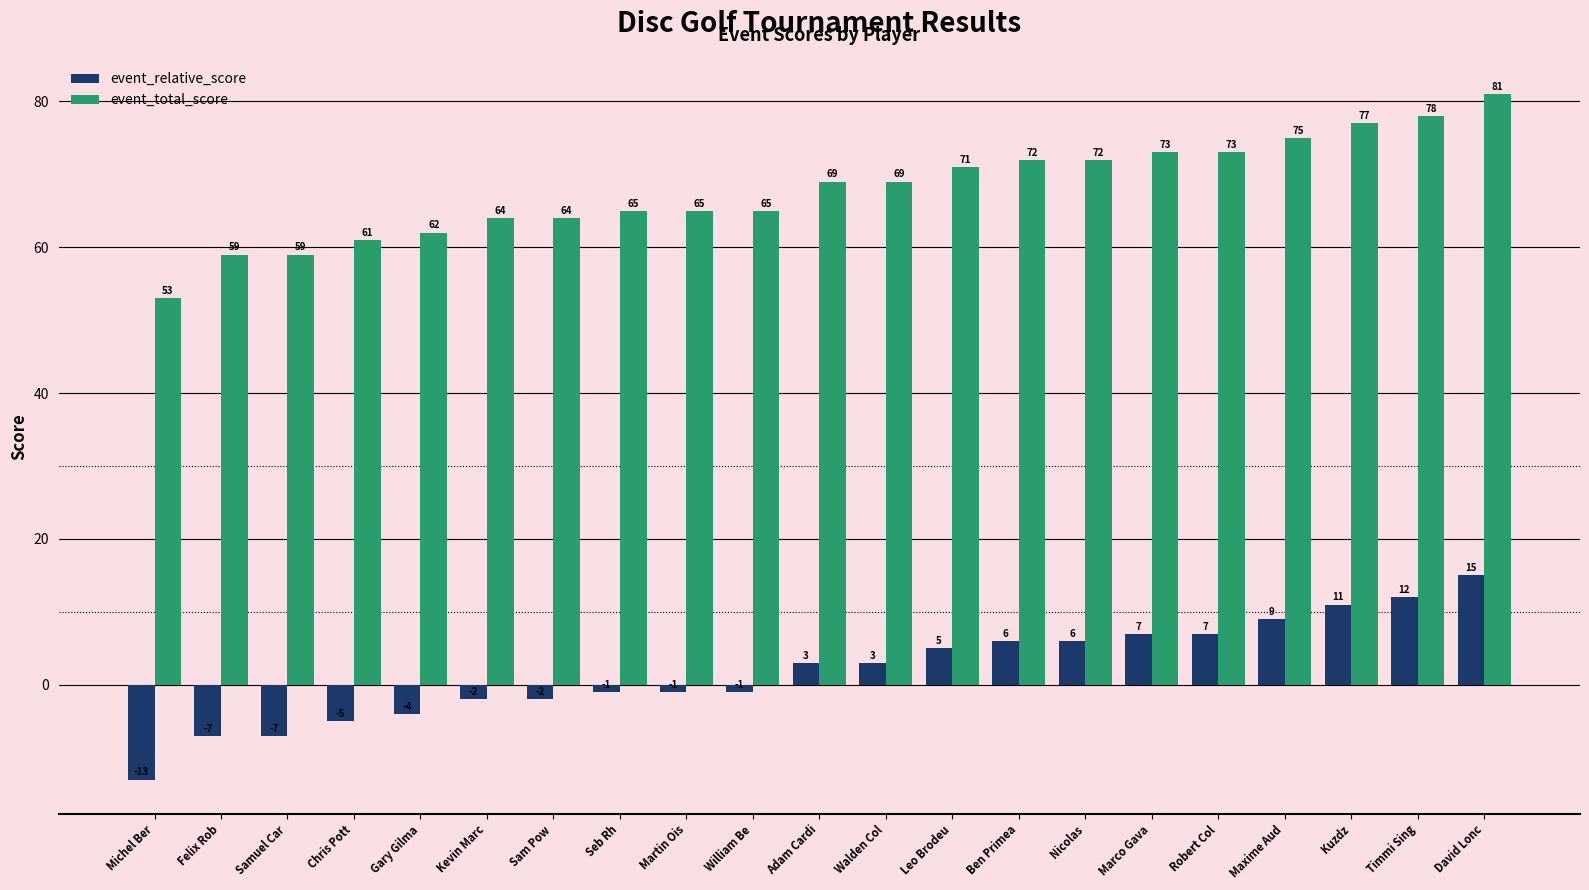

What is the difference between the highest and lowest values at Nicolas?

66